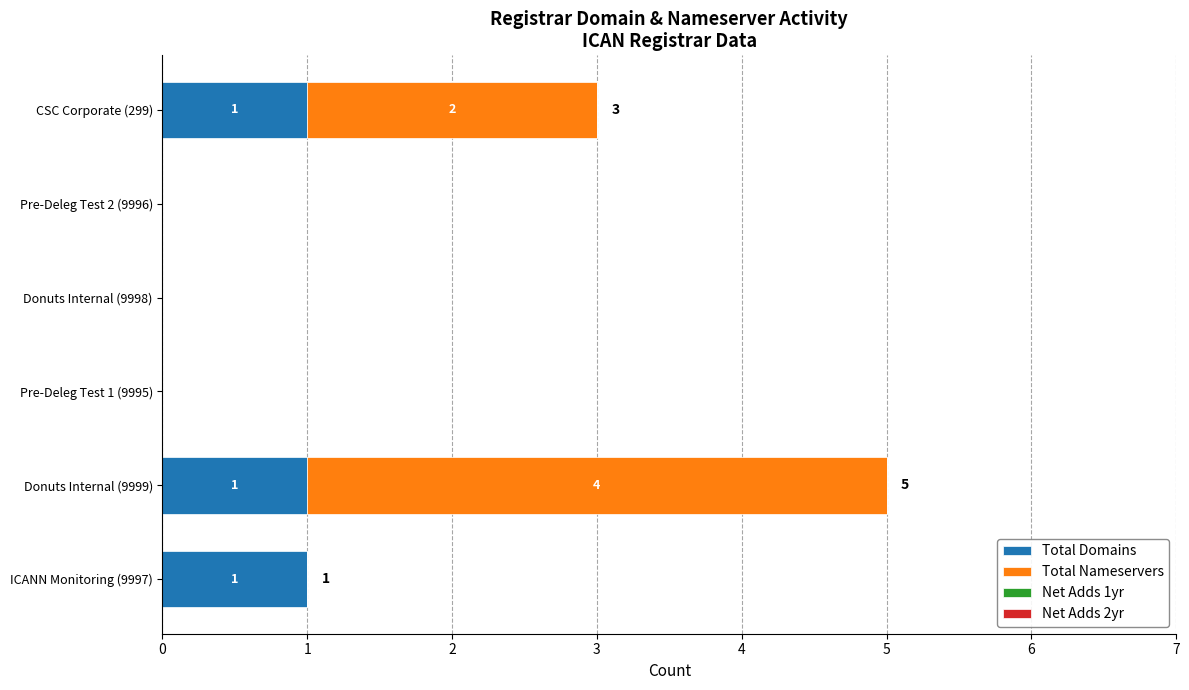

What is the sum of all Total Domains values?

3